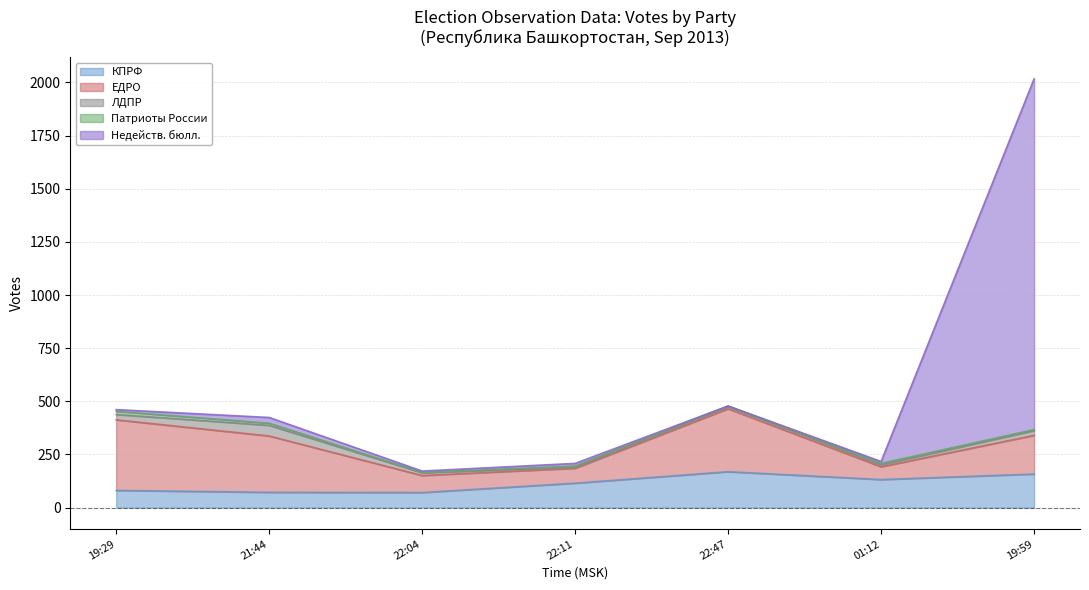

What is the average value of the ЕДРО series?

184